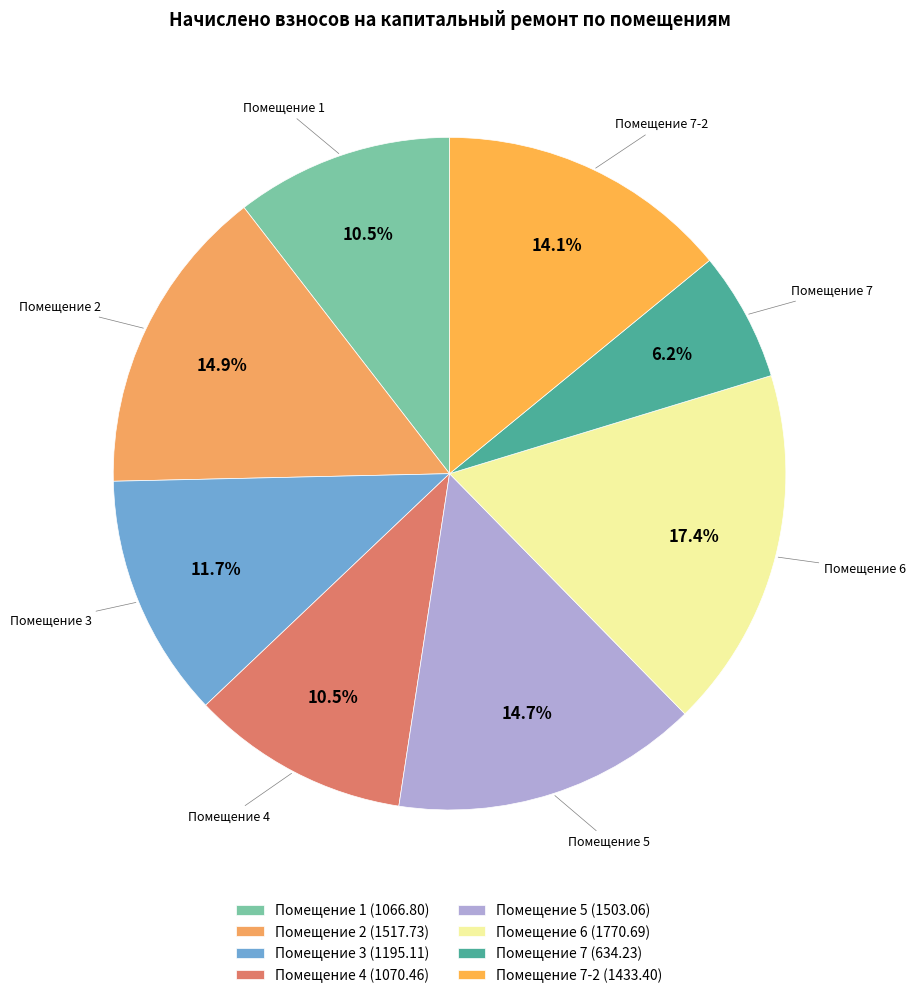

How many slices are in this pie chart?

8